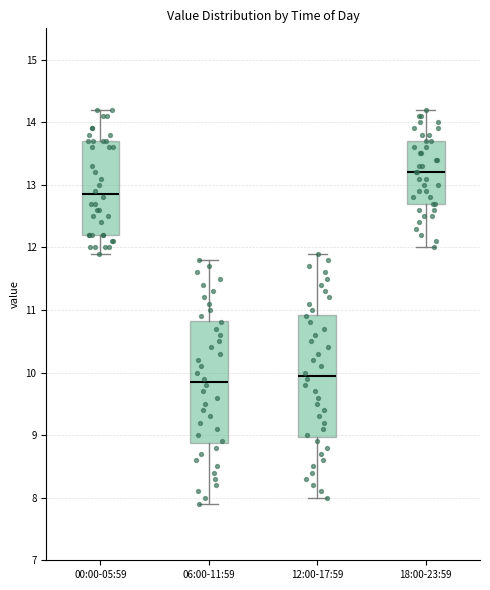

Where is the upper edge of the box for 00:00-05:59 on the y-axis? The values are not printed on the chart, so give them approximately, as read against the axis.

13.7